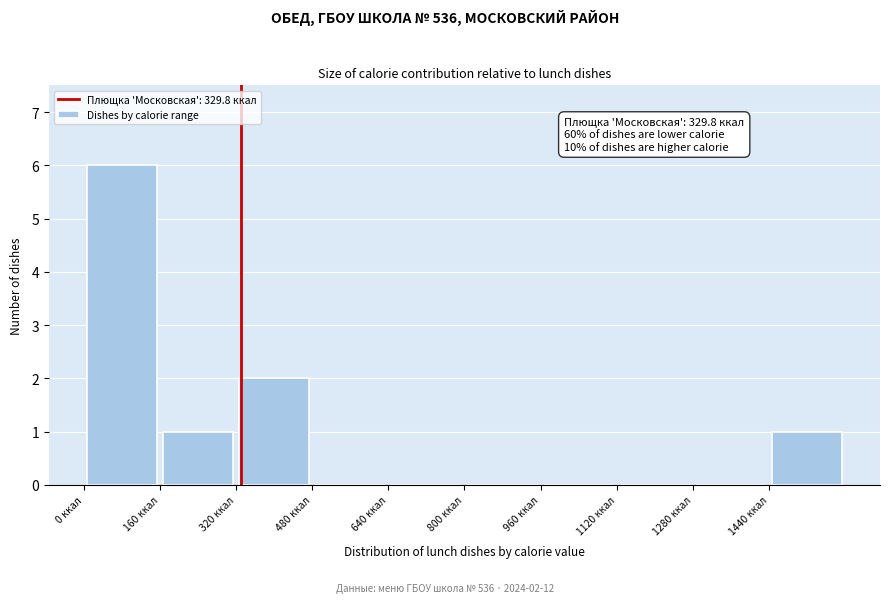

Which range on the x-axis has the tallest bar?

0 to 160